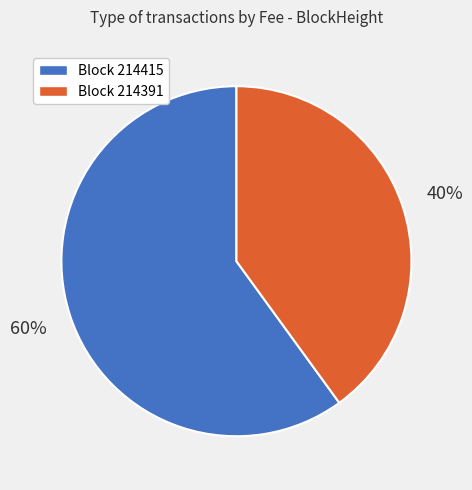

To the nearest percent, what is the average slice percentage?

50%